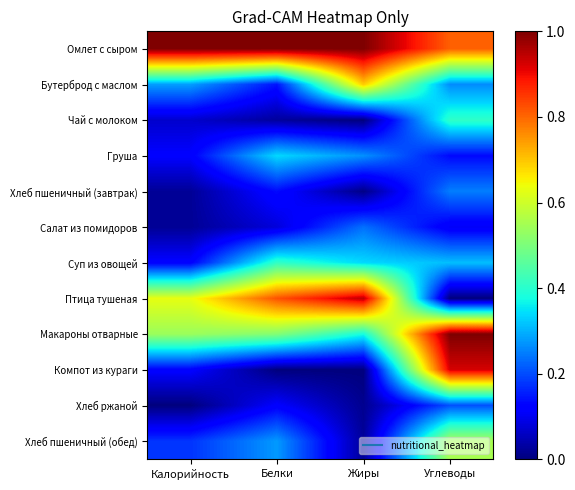

Which category has the highest value across all series?

Калорийность